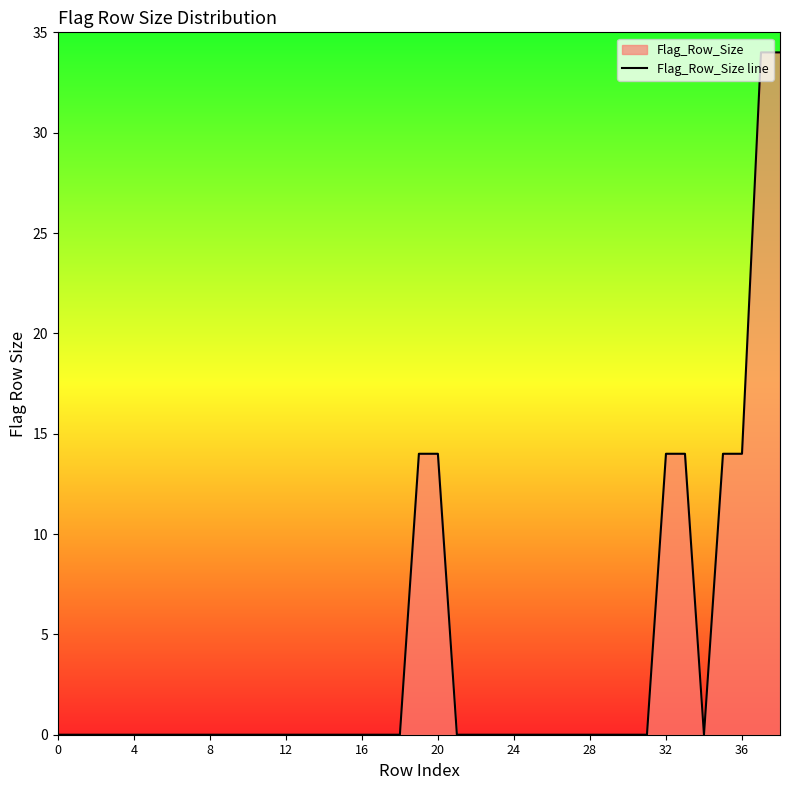

What is the maximum value shown in the chart?

34